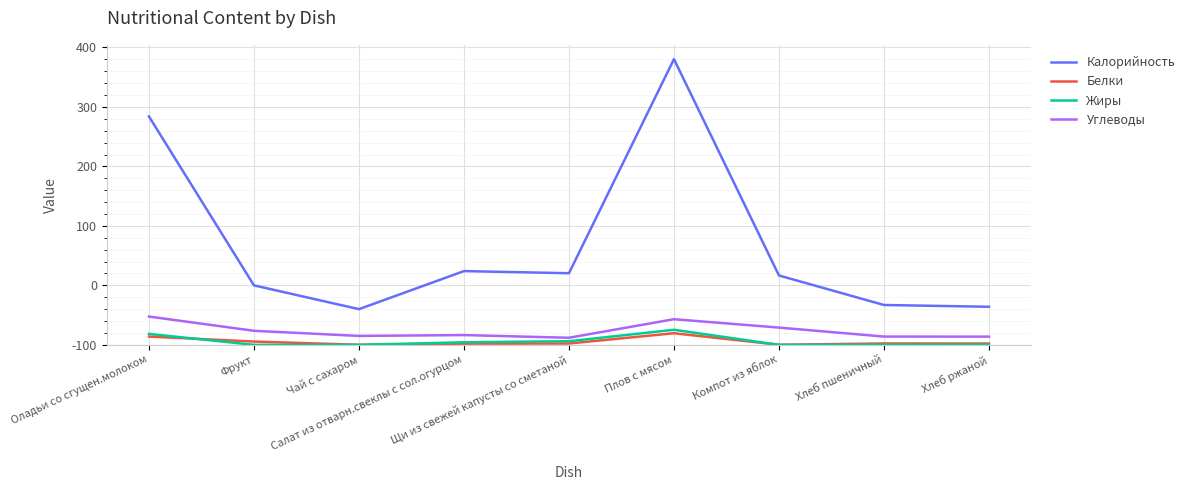

Which series changed the most between Оладьи со сгущен.молоком and Компот из яблок?

Калорийность